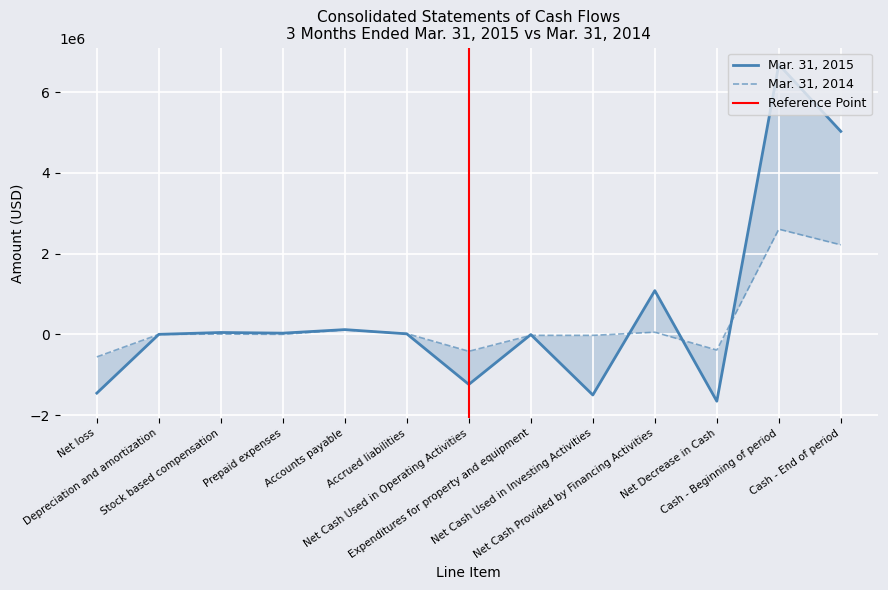

Where is the first local maximum for Mar. 31, 2014?

Stock based compensation